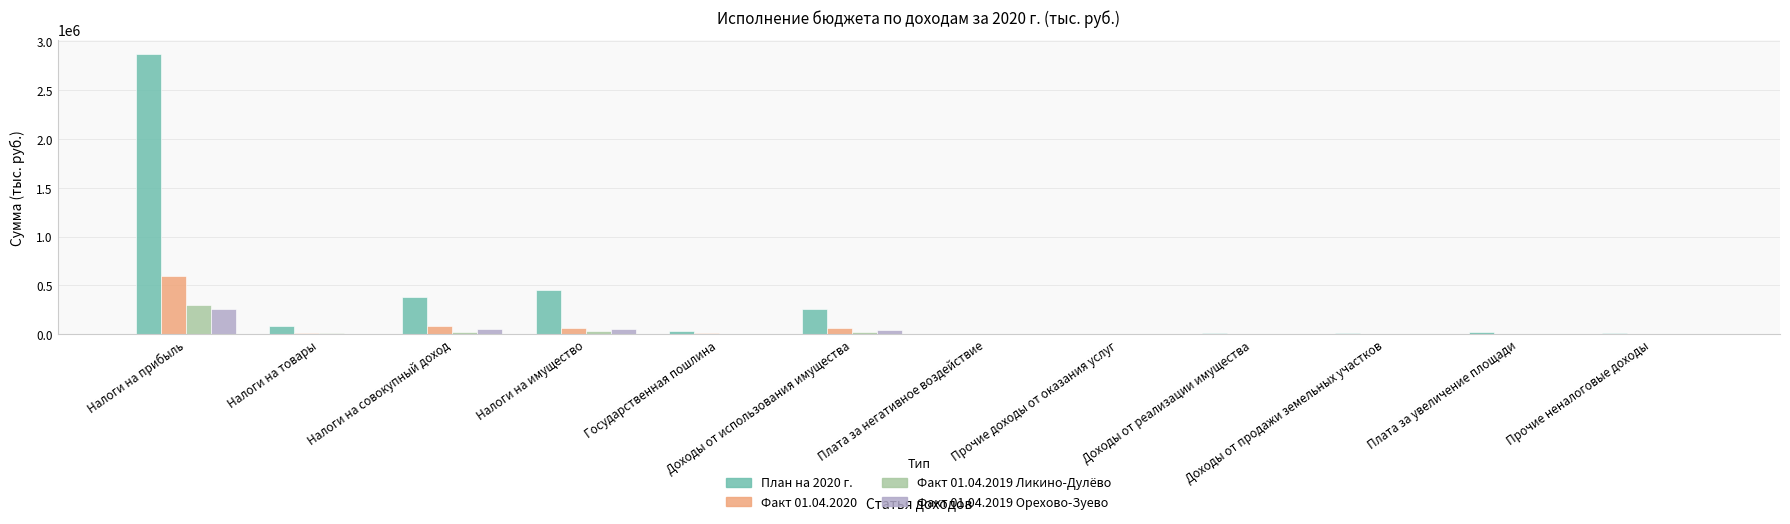

What is the sum of the Факт 01.04.2019 Ликино-Дулёво values at Государственная пошлина and Доходы от реализации имущества?

4182.9